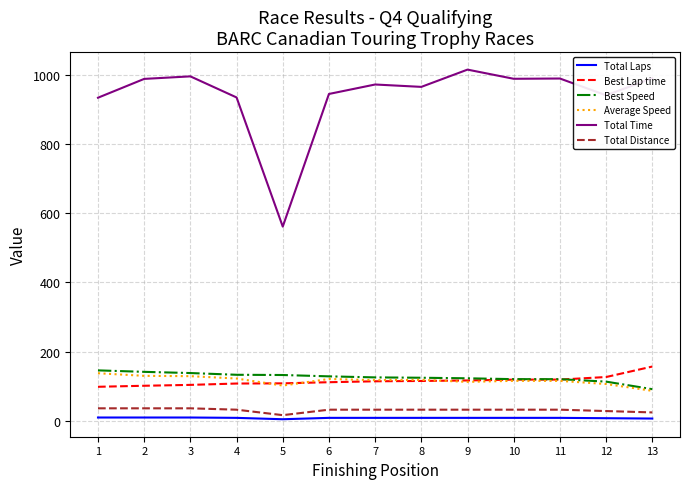

Which series has the largest total across all categories?

Total Time